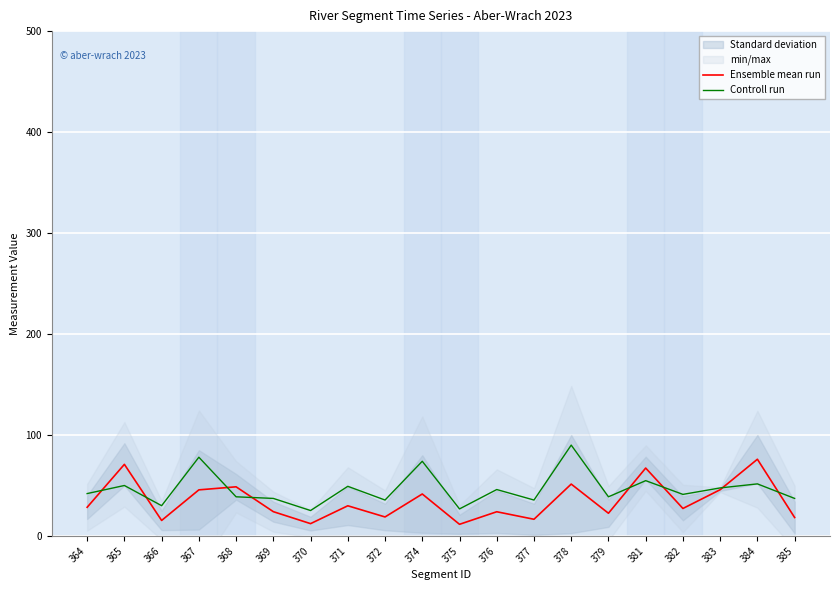

Between which two adjacent categories do Controll run and Ensemble mean run first intersect?

364 and 365